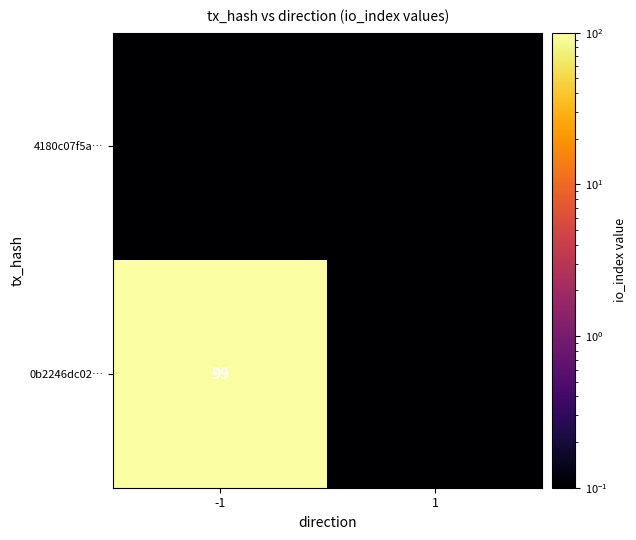

What is the sum of the 0b2246dc02… values at 1 and -1?

99